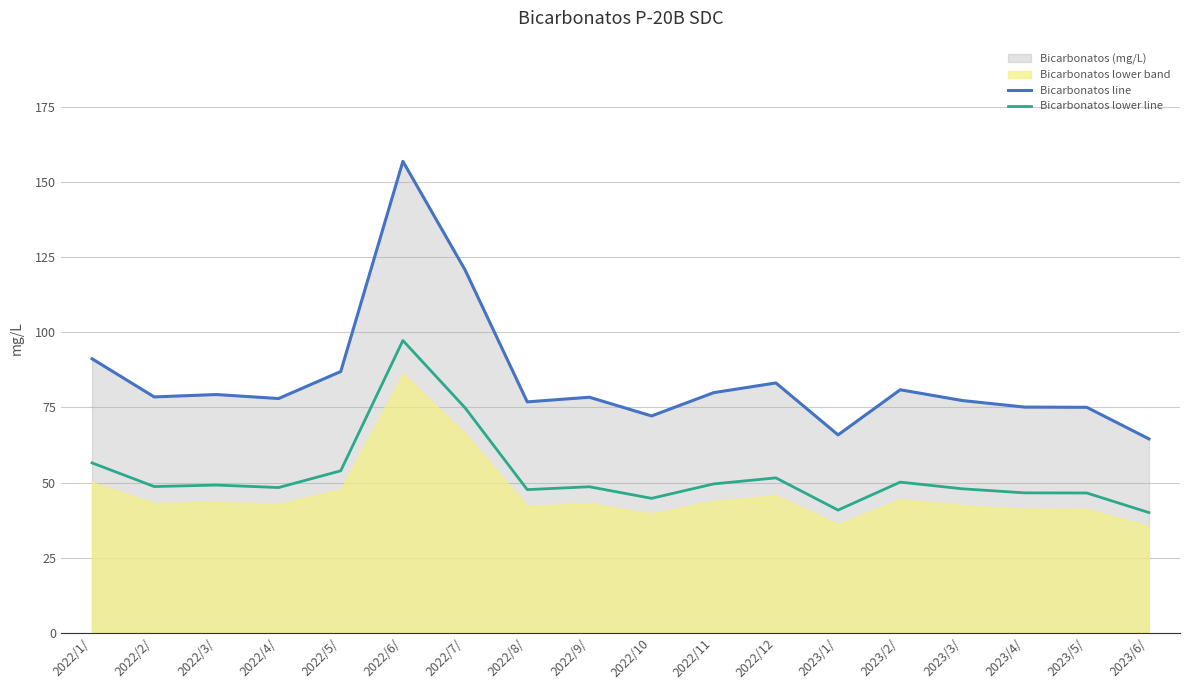

What is the sum of the Bicarbonatos line values at 2022/3/ and 2022/7/?

200.1